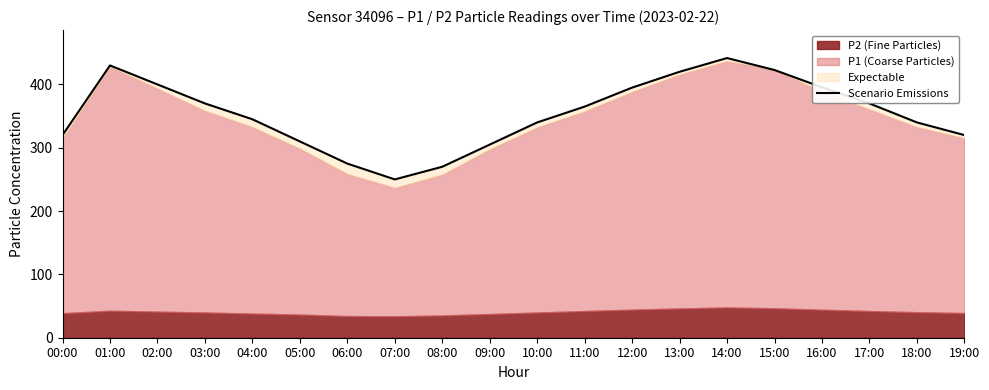

At which category does the chart reach its peak across all series?

14:00